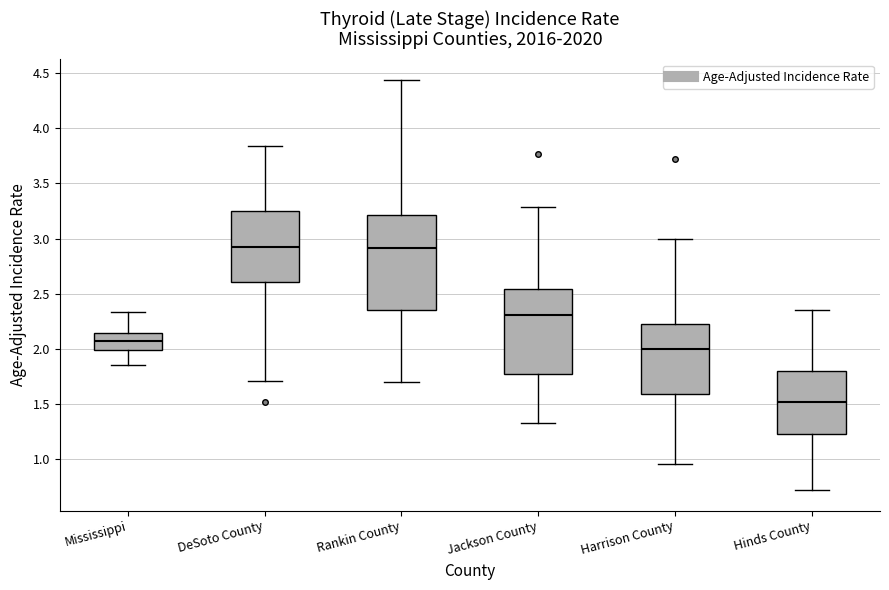

Which box has the lowest median line?

Hinds County